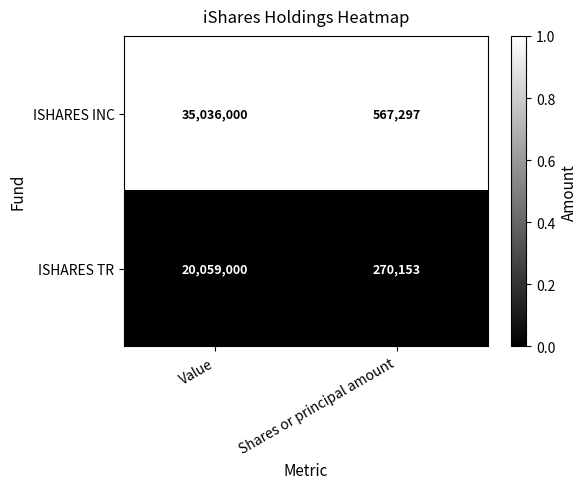

Which series has the largest range (max minus min)?

ISHARES INC